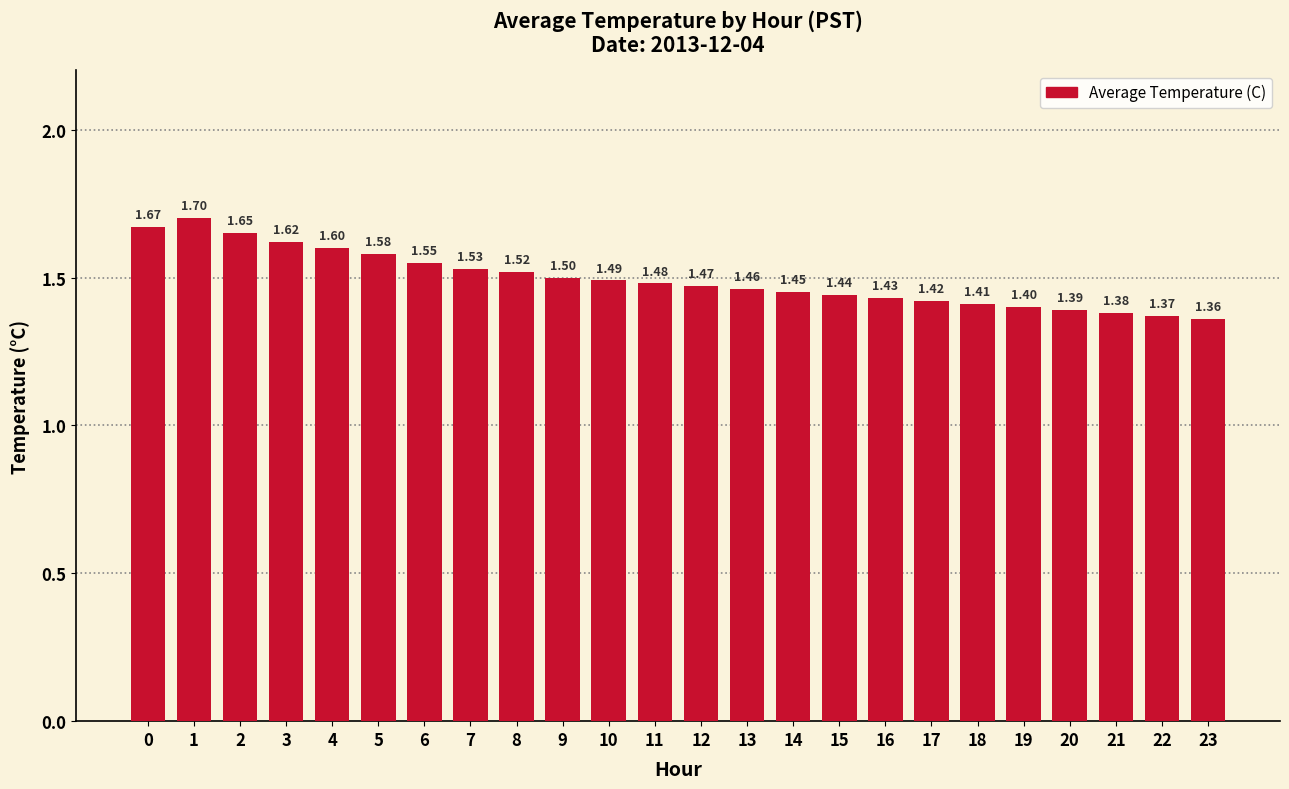

What is the ratio of the value at 22 to the value at 20?

1.0